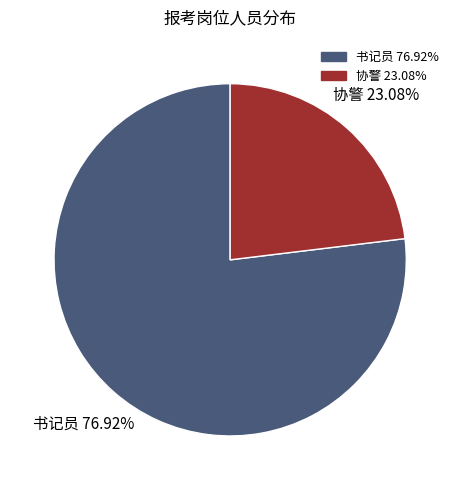

Does any single category account for the majority?

Yes